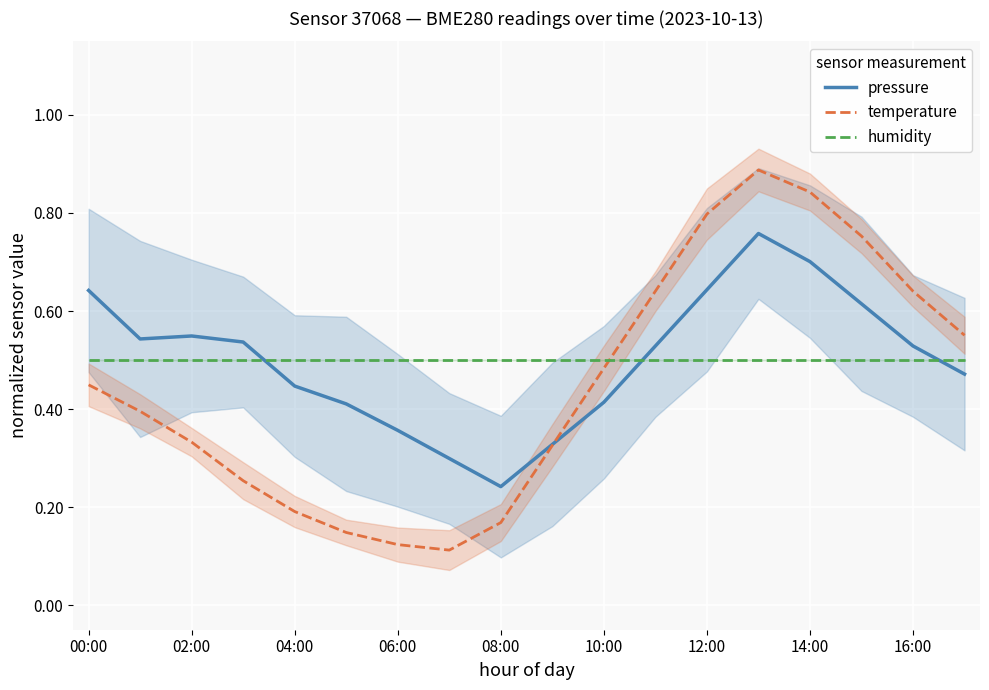

Is it true that humidity equals 0.5 at 14:00?

True